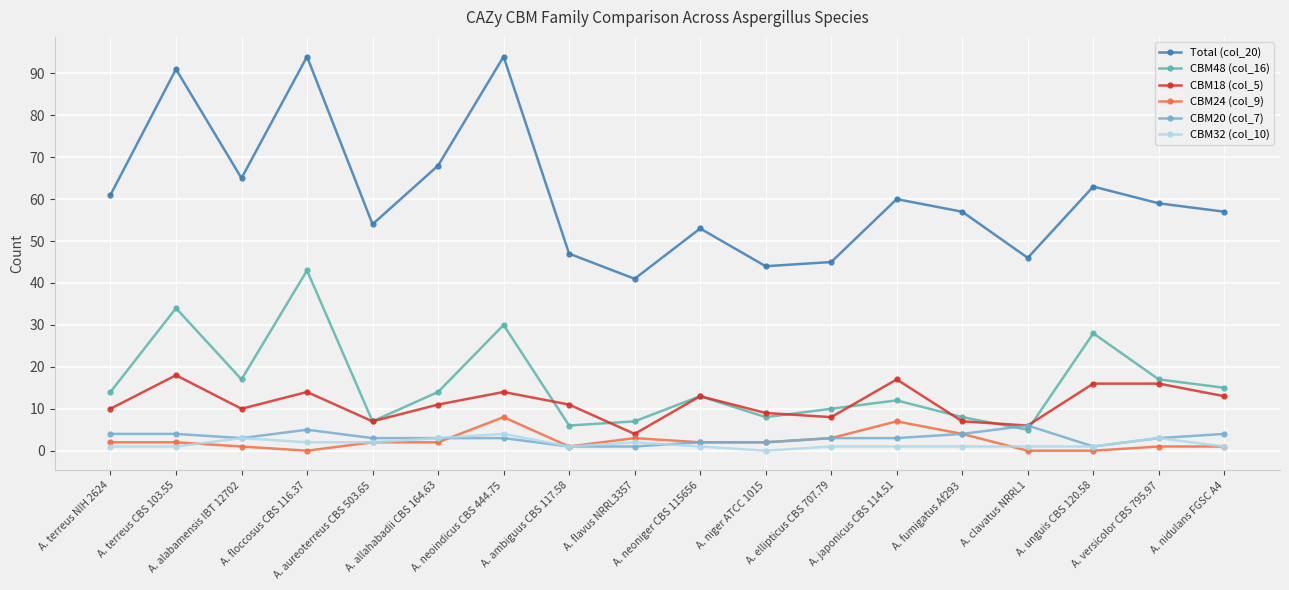

What is the label of the 9th point from the left?

A. flavus NRRL3357